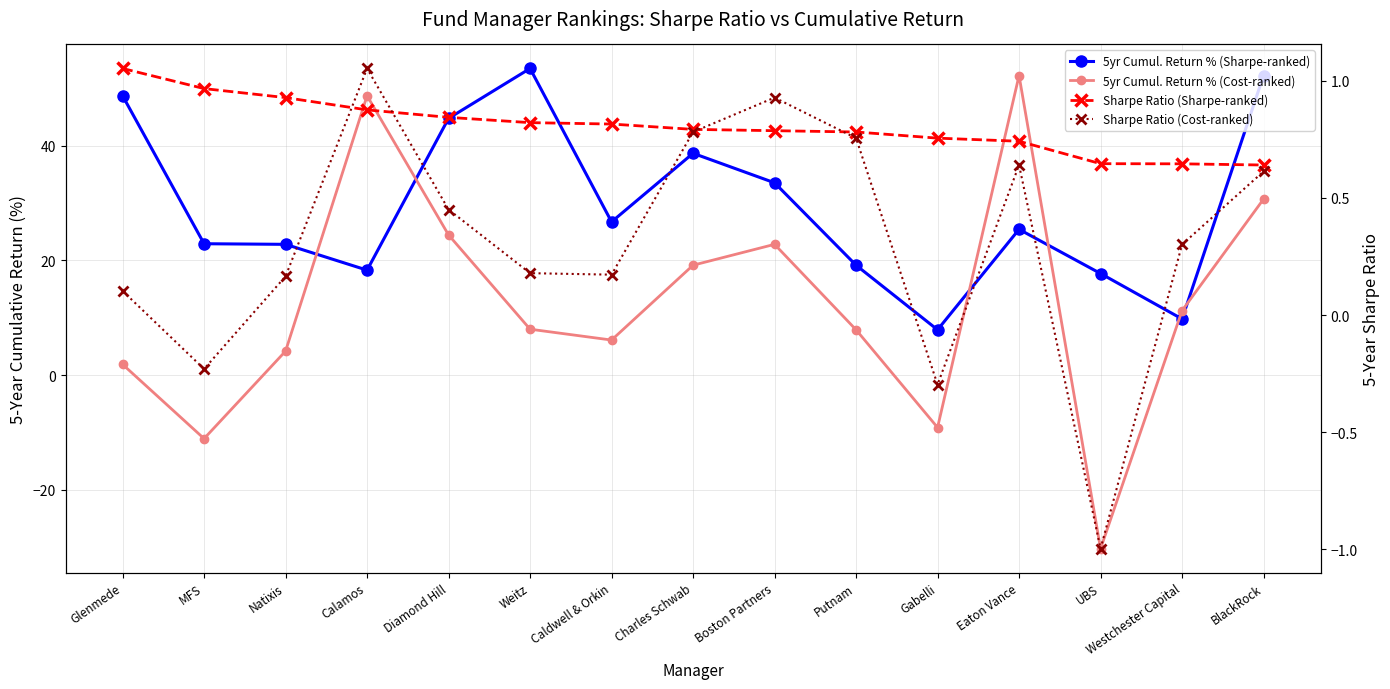

Between BlackRock and Diamond Hill, which is larger?

BlackRock